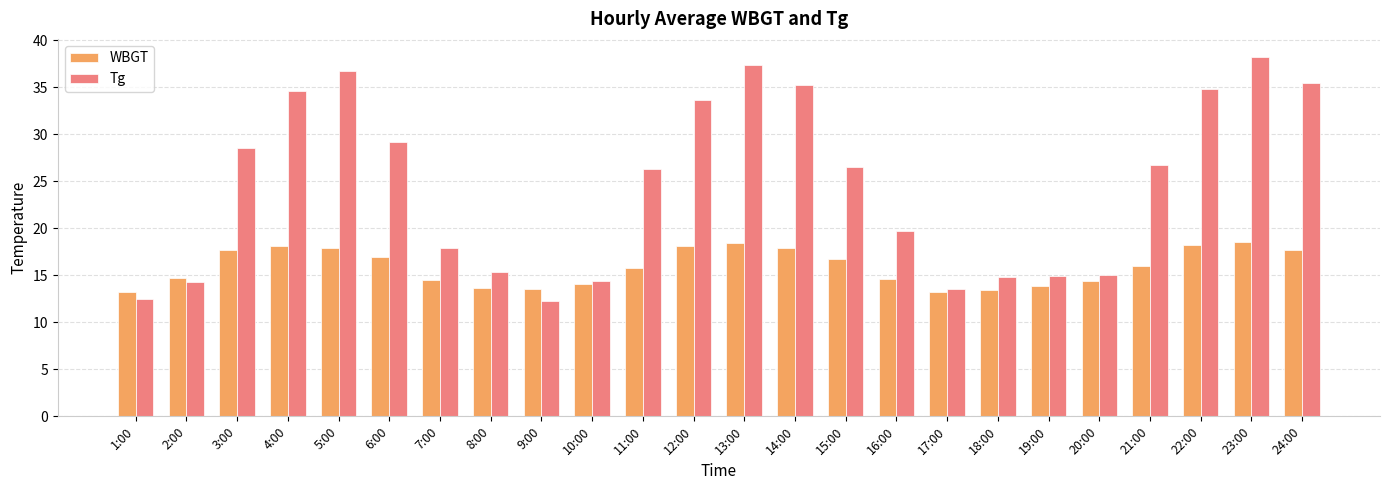

What is the total value across all series at 6:00?

46.1